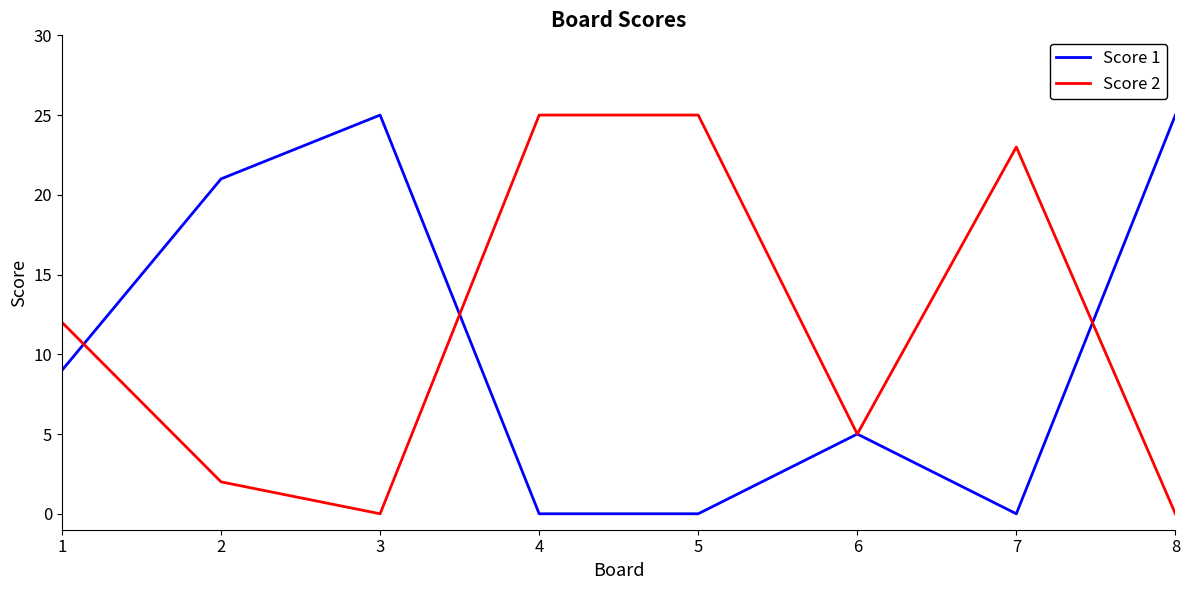

What are all the series names shown in the legend?

Score 1, Score 2